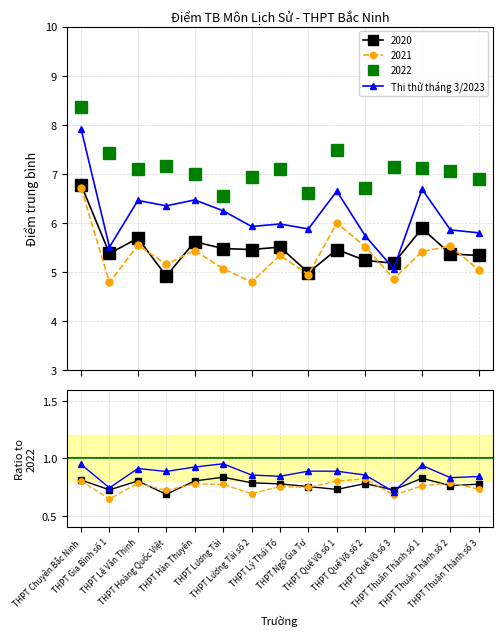

The value at THPT Lý Thái Tổ is 0.8. True or false?

True